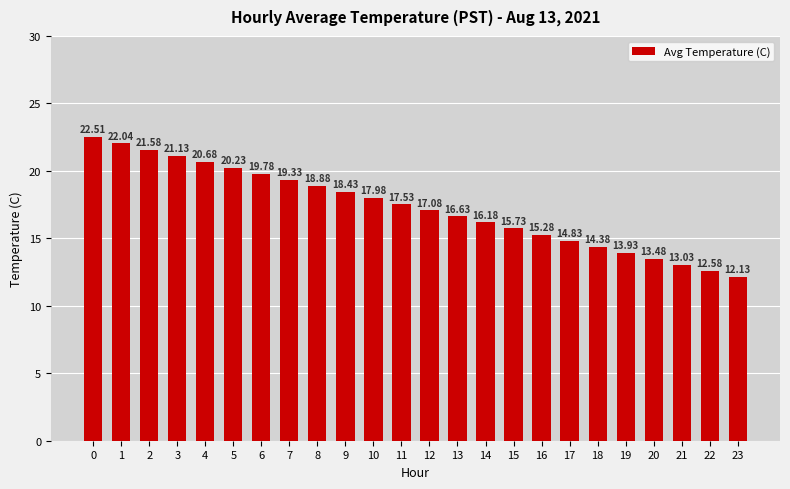

Rank the categories by value from highest to lowest.

0, 1, 2, 3, 4, 5, 6, 7, 8, 9, 10, 11, 12, 13, 14, 15, 16, 17, 18, 19, 20, 21, 22, 23